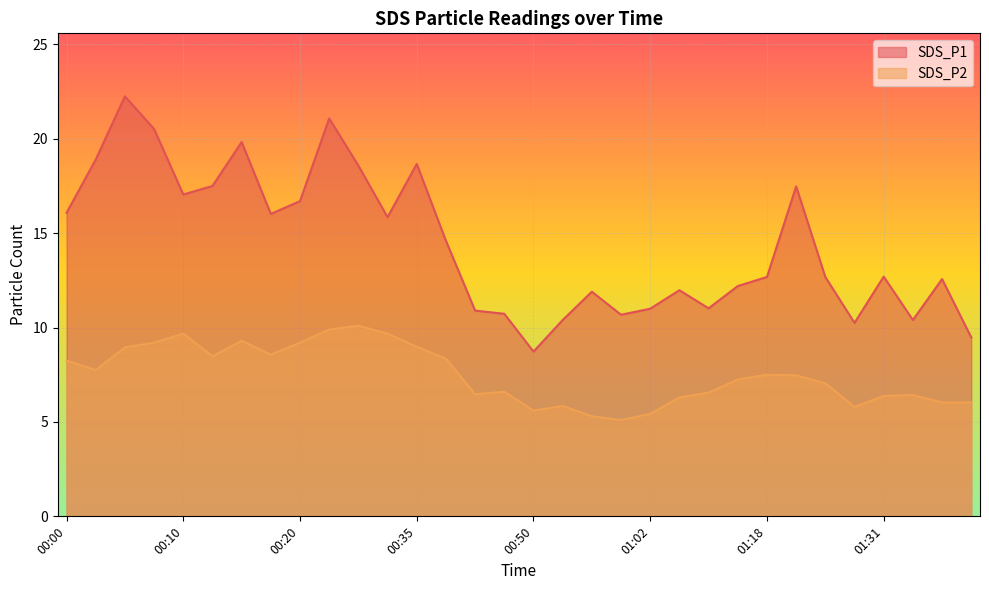

How many lines are shown in the chart?

2